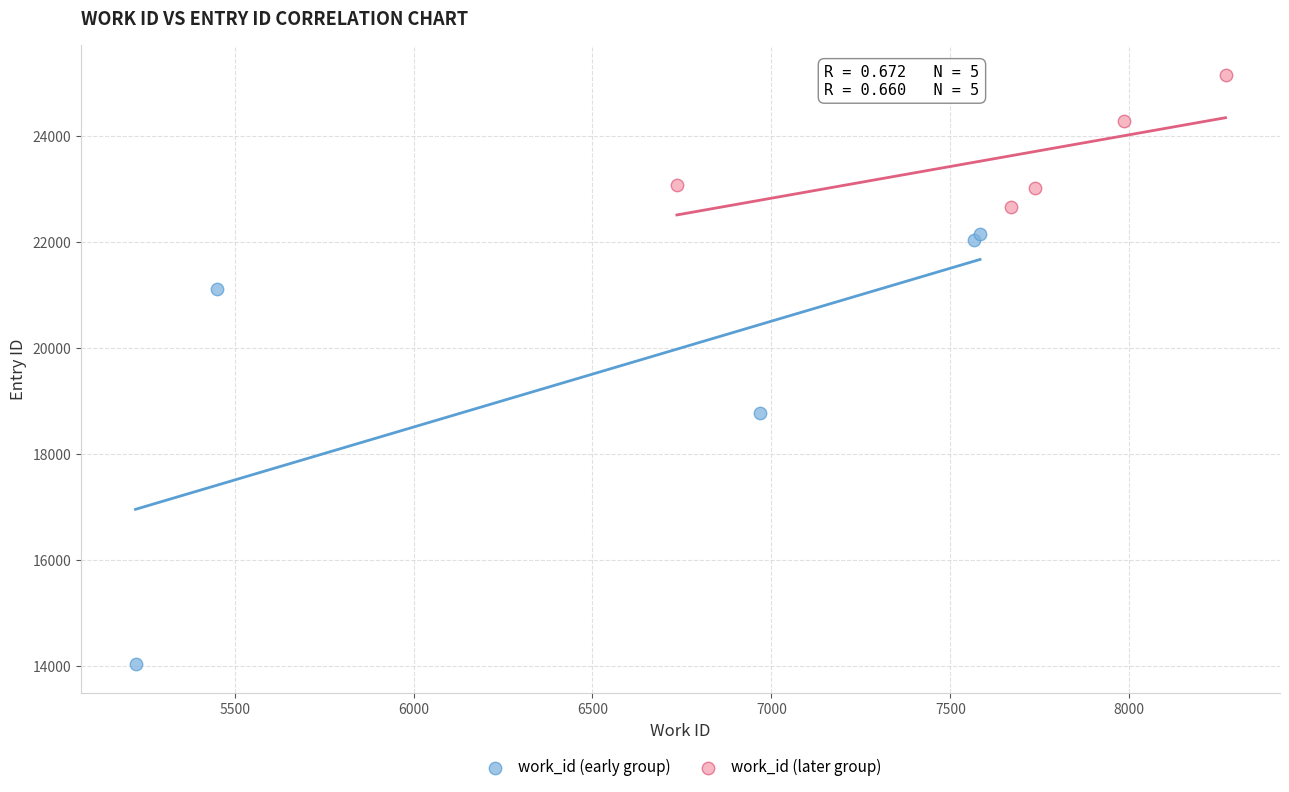

Which series contains the highest Y value?

work_id (later group)